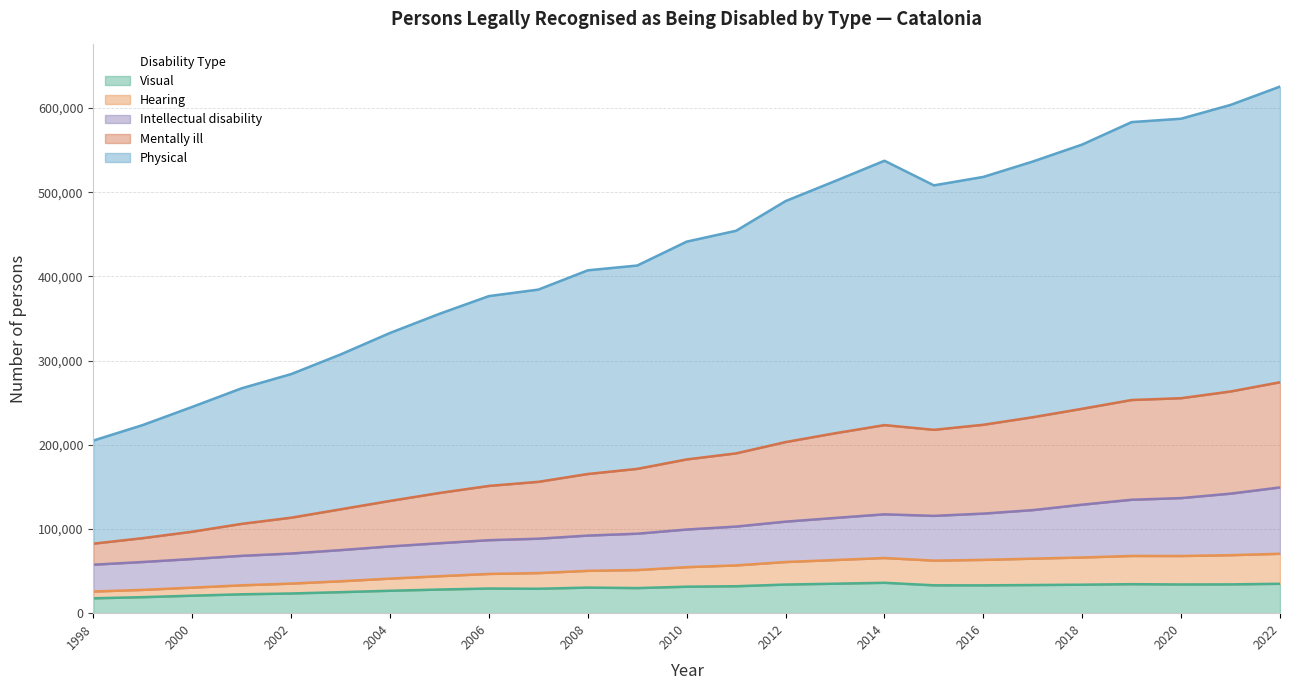

Does the chart have visible grid lines?

Yes